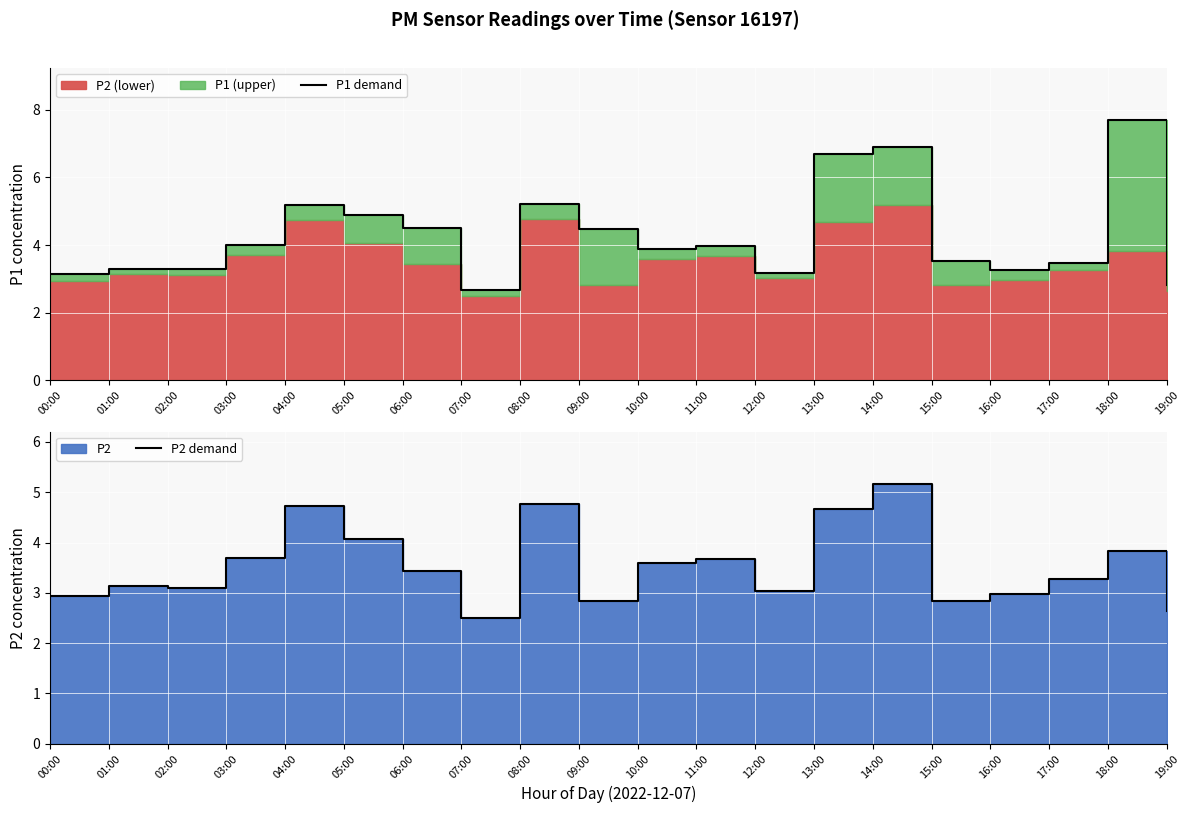

What is the spread (max minus min) of values at 12:00?

0.1